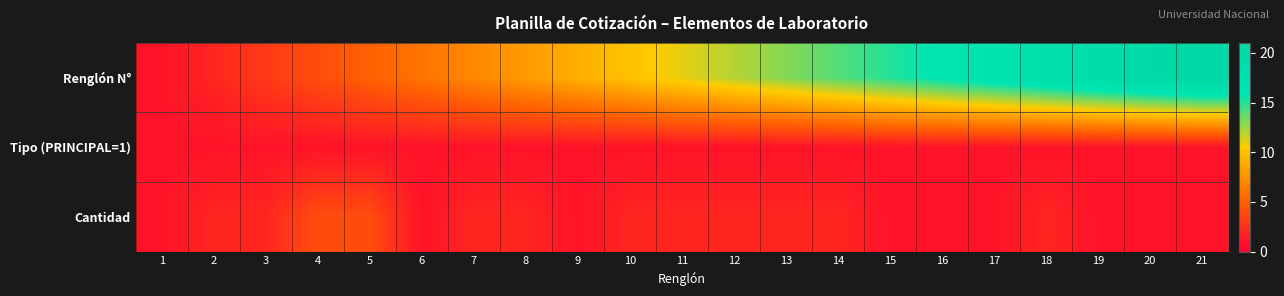

Which series changed the most between 6 and 15?

Renglón N°